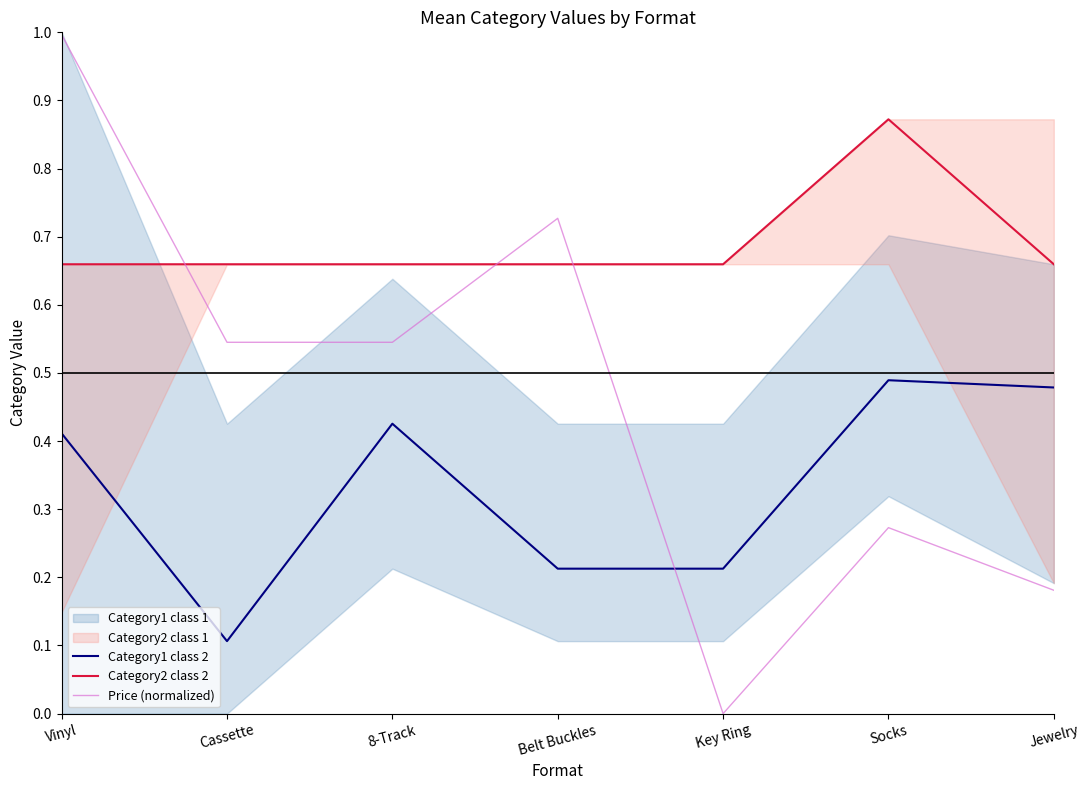

The Price (normalized) series shows 1.0 at Vinyl. True or false?

True